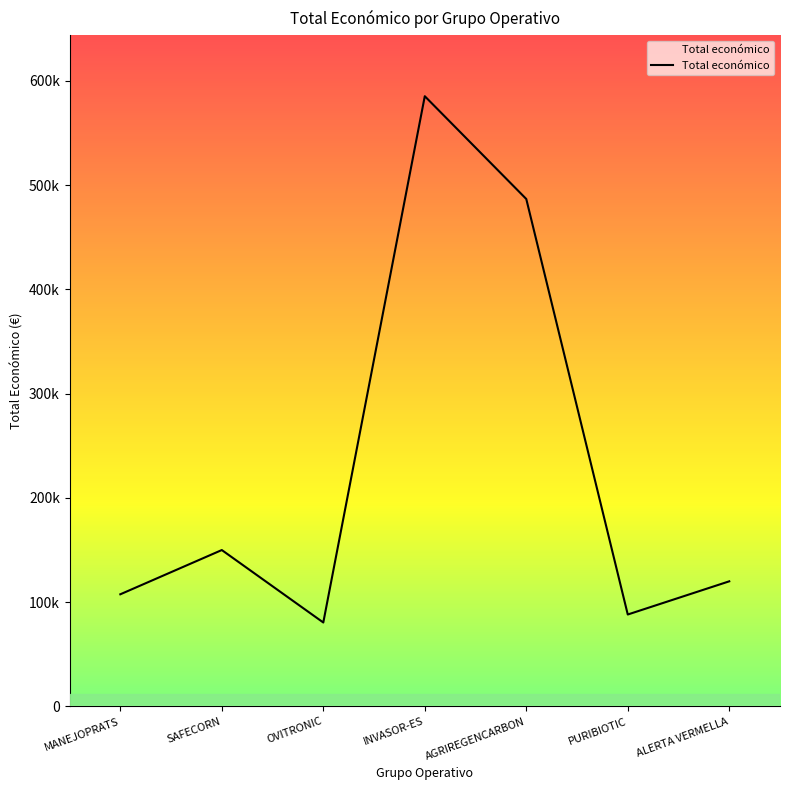

Does the chart display data point markers on the line(s)?

No